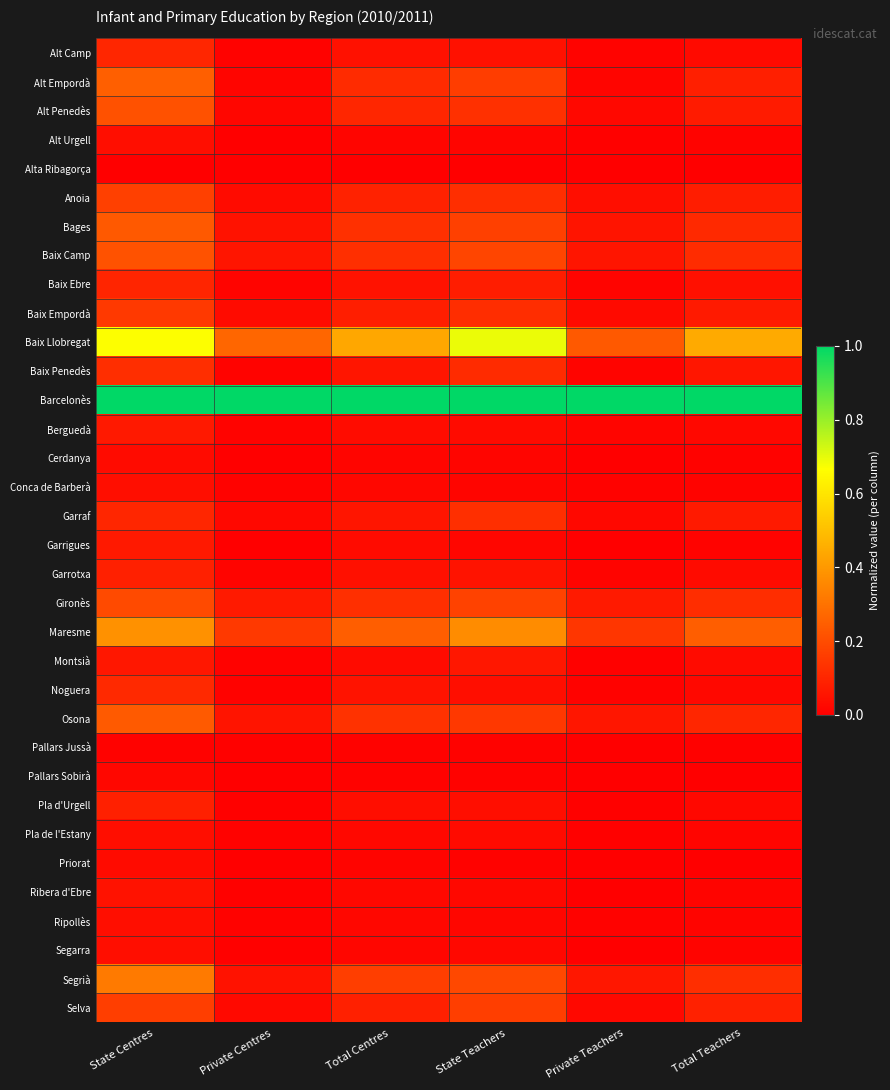

What is the maximum value shown in the chart?

1.0